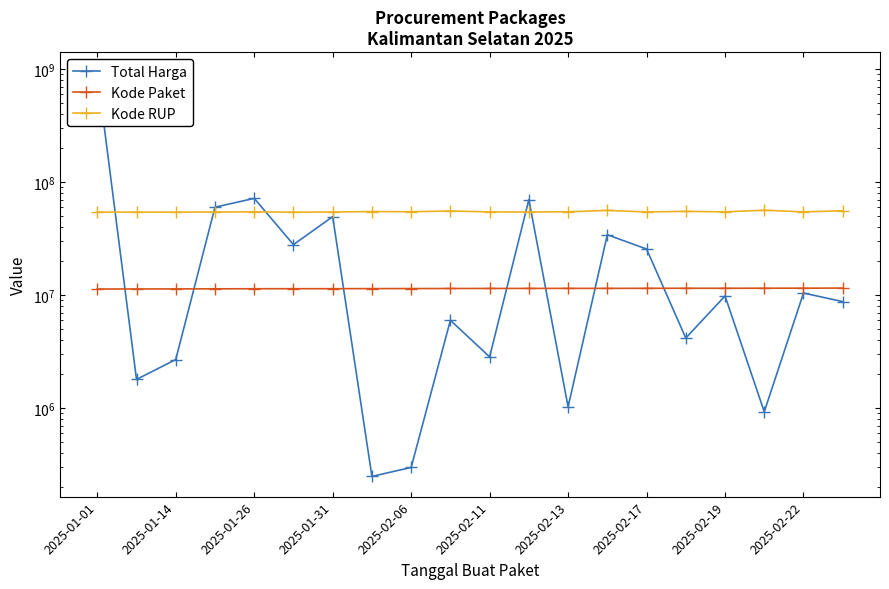

Which series changed the most between 2025-01-14 and 2025-02-19?

Total Harga